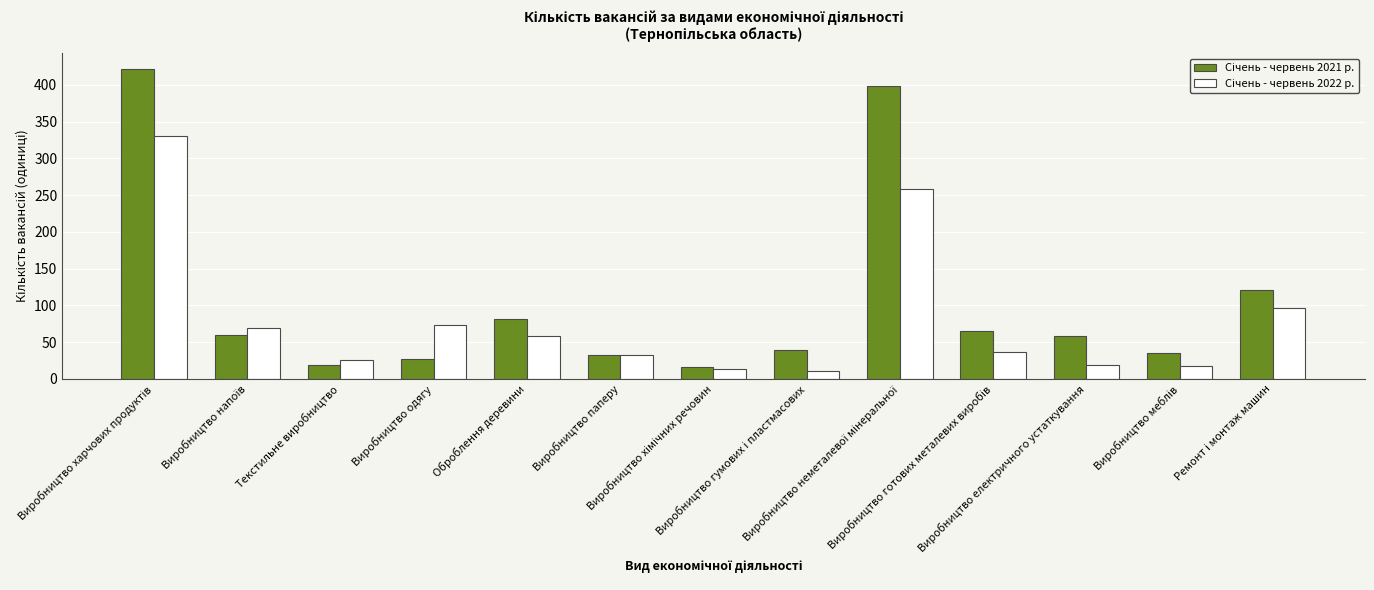

What is the maximum value shown in the chart?

422